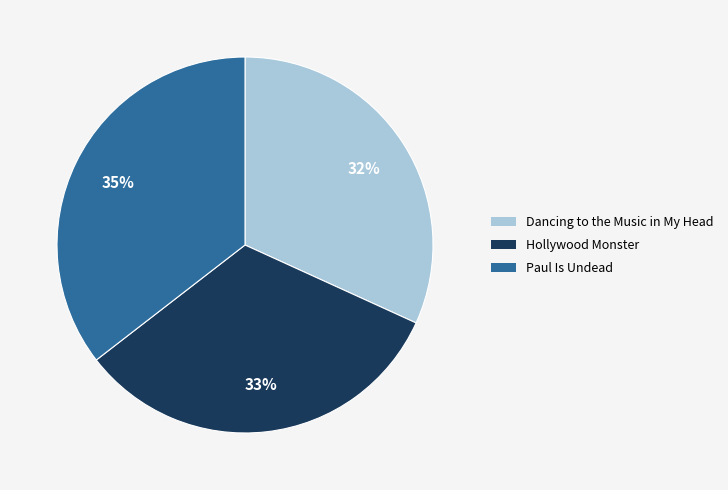

Which slice is the largest?

Paul Is Undead